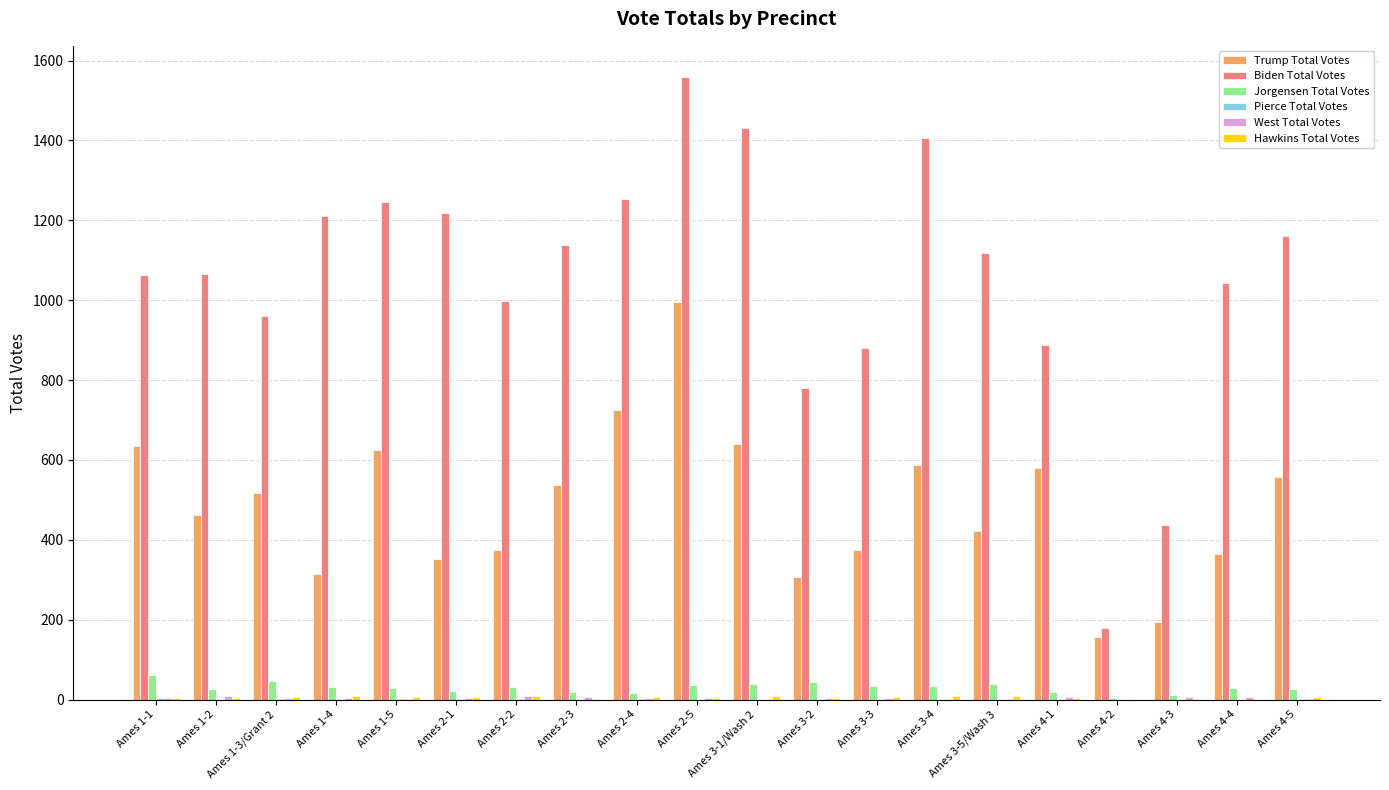

What is the maximum value shown in the chart?

1559